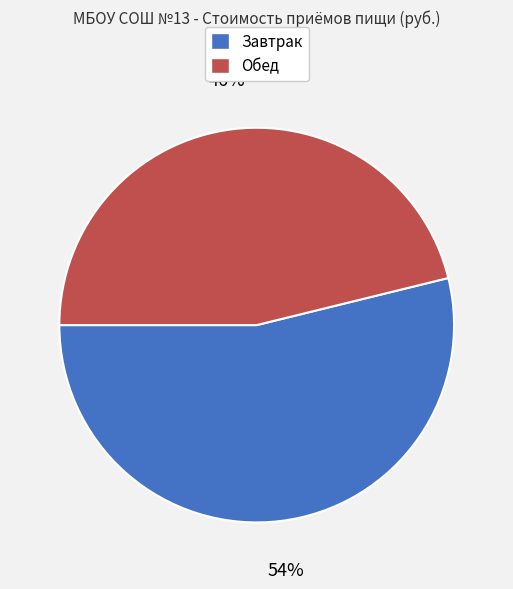

Is there a majority slice in this chart?

Yes